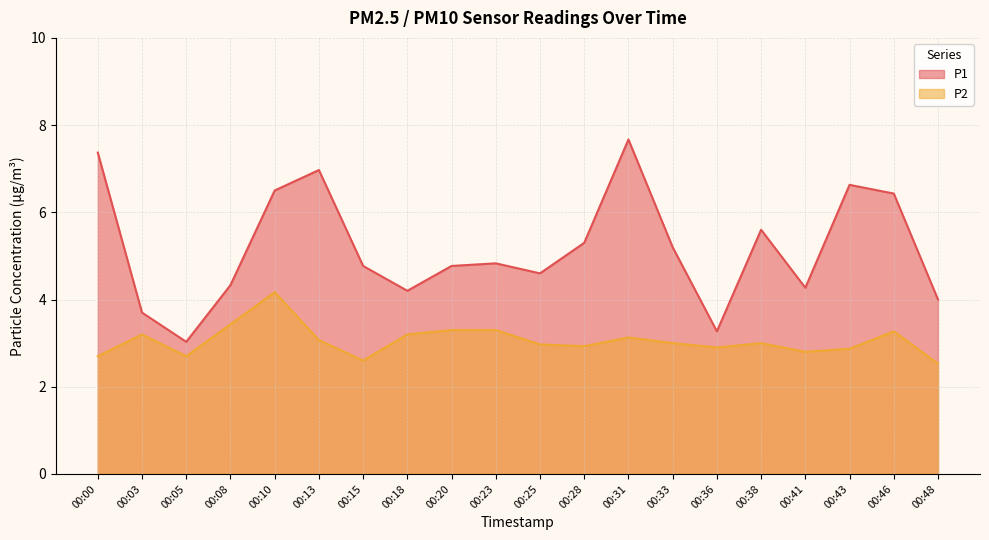

In P2, how many points are lower than both neighbors (excluding endpoints)?

5